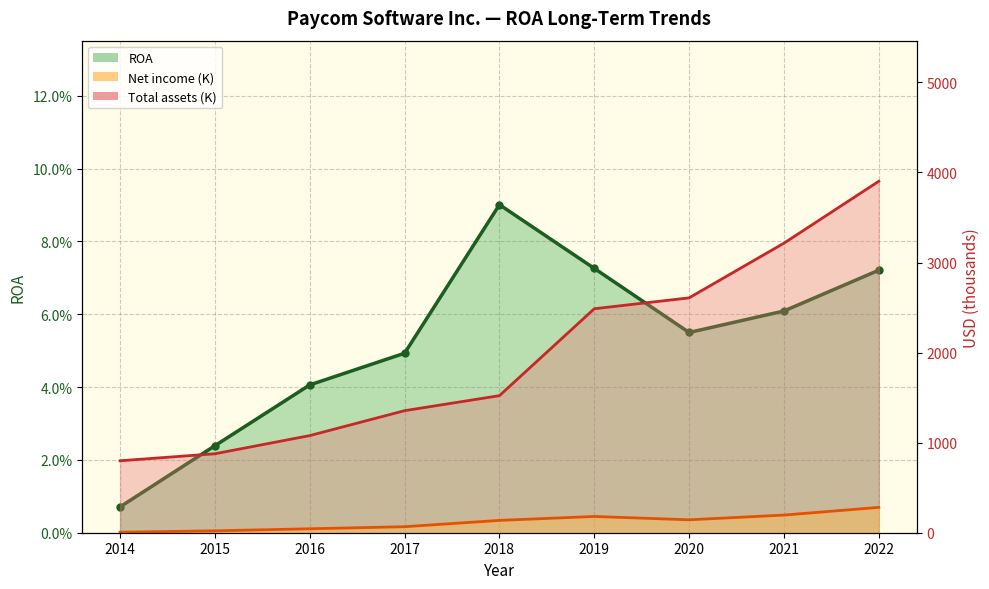

True or false: ROA has more than 0 interior local peaks.

True